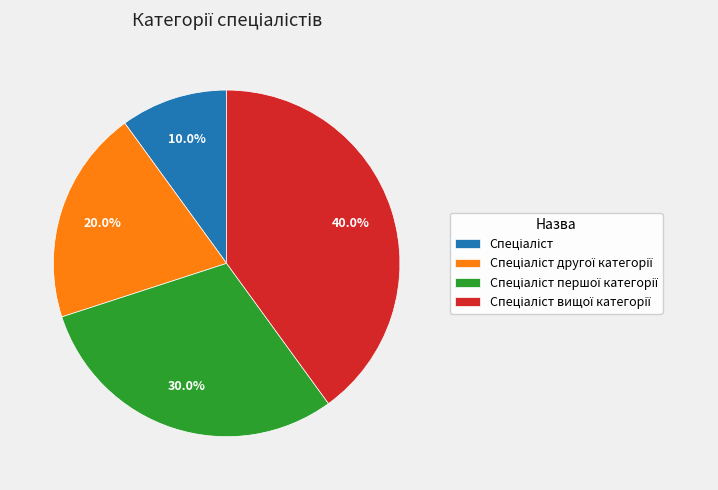

Does any single category account for the majority?

No